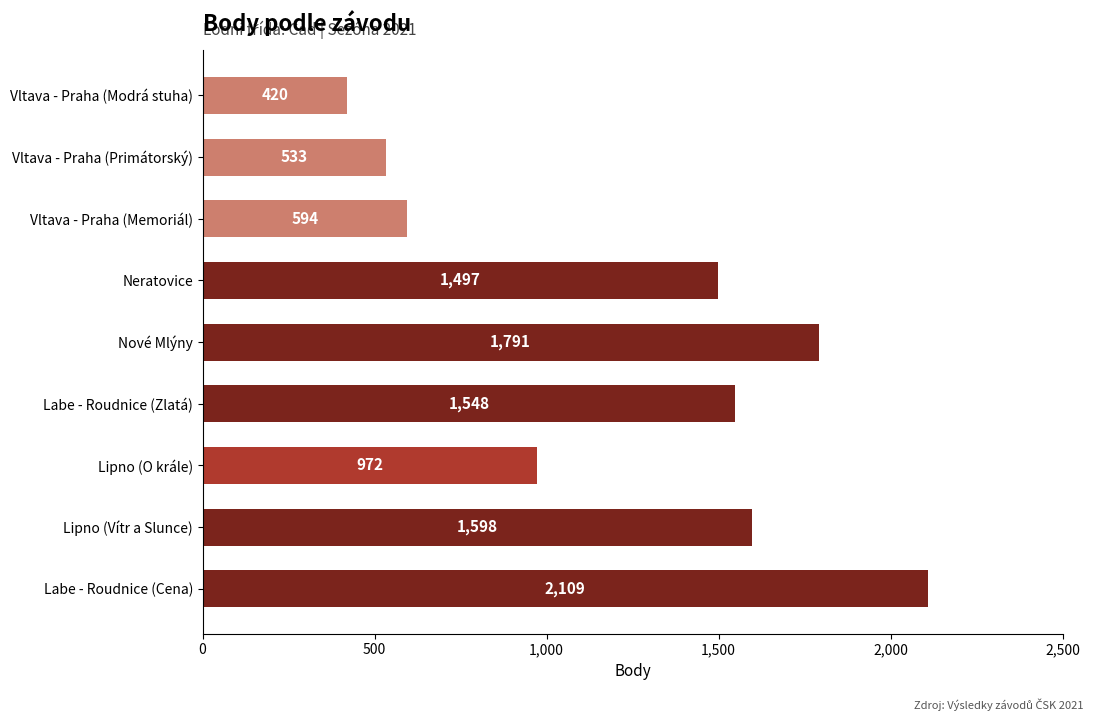

How many data points does each series have?

9